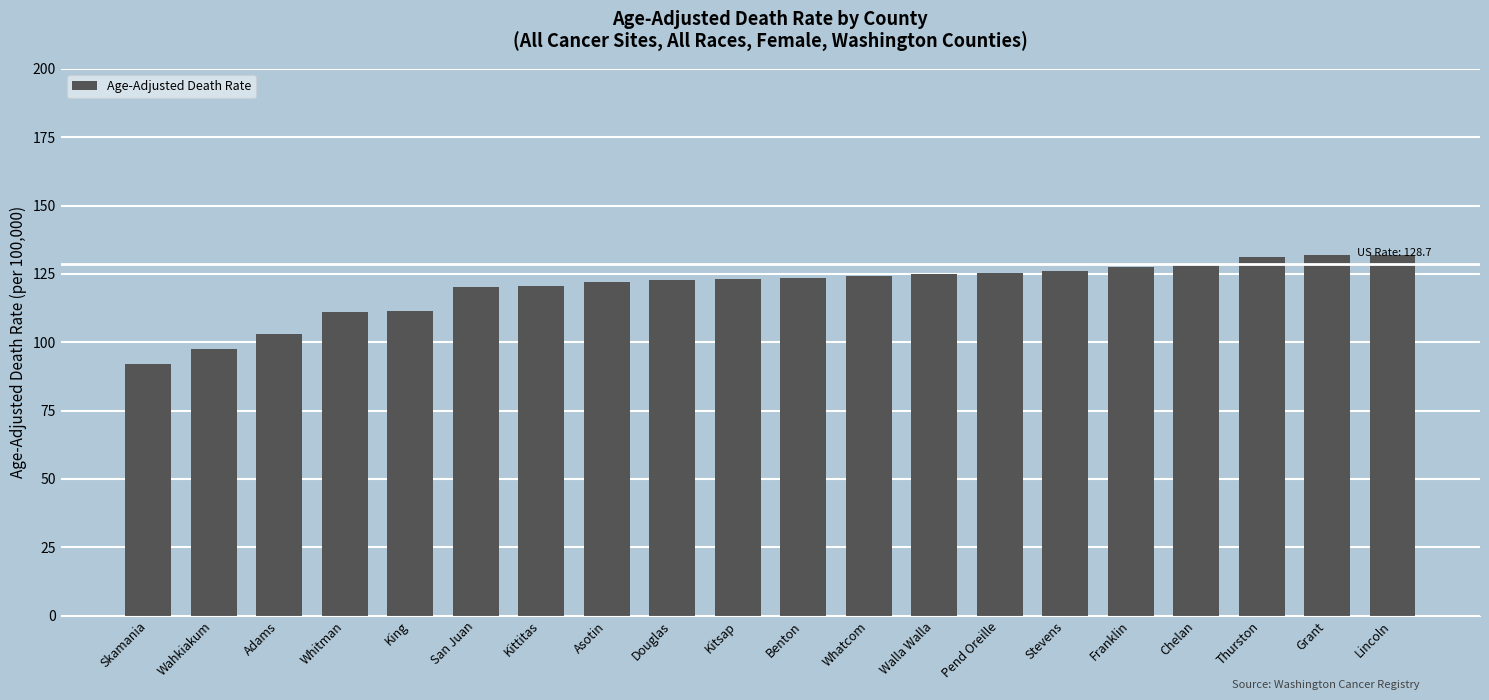

What is the difference between the maximum and minimum values?

39.8